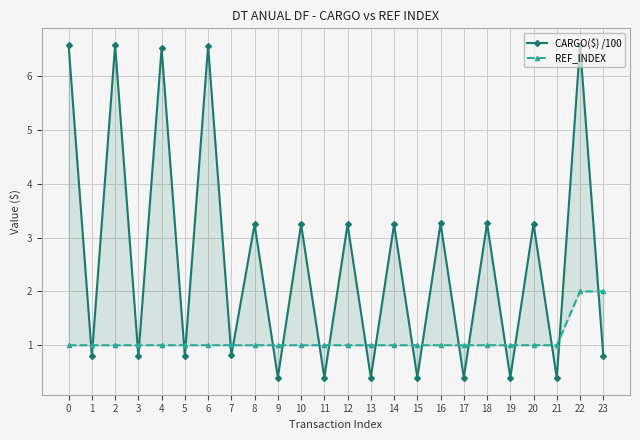

List the series in order of their peak value, highest first.

CARGO($) /100, REF_INDEX